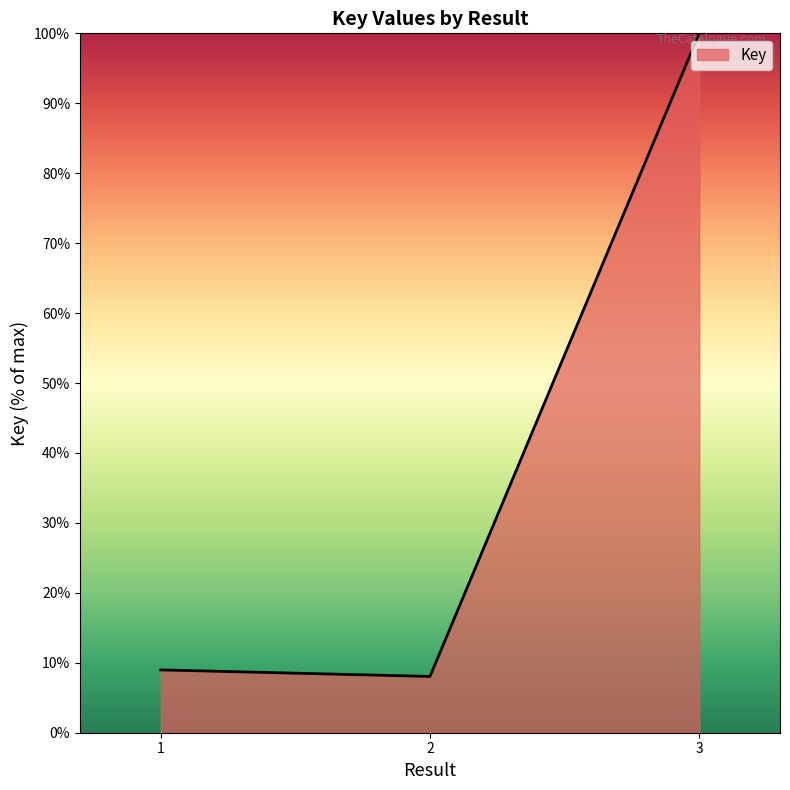

At which category does the chart reach its minimum across all series?

2